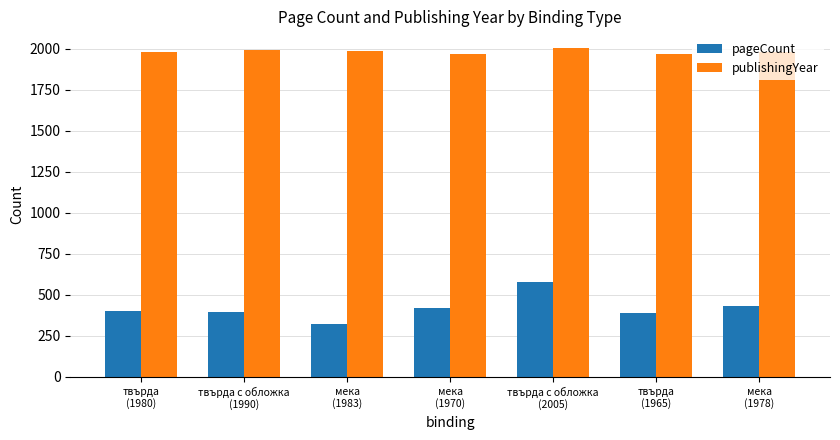

What is the difference between the maximum and minimum values in the publishingYear series?

40